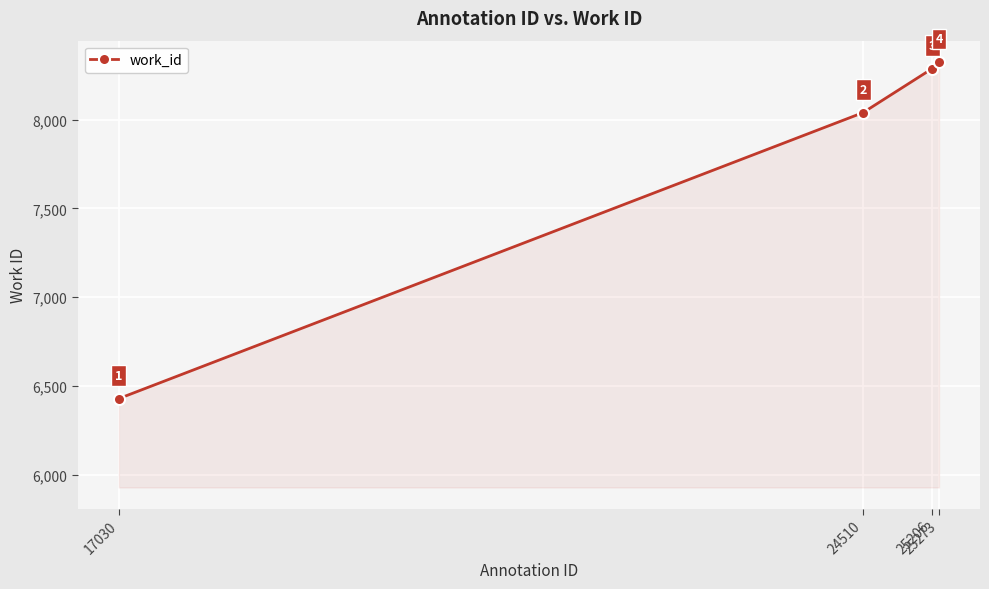

What is the change in value from 24510 to 25206?

+248